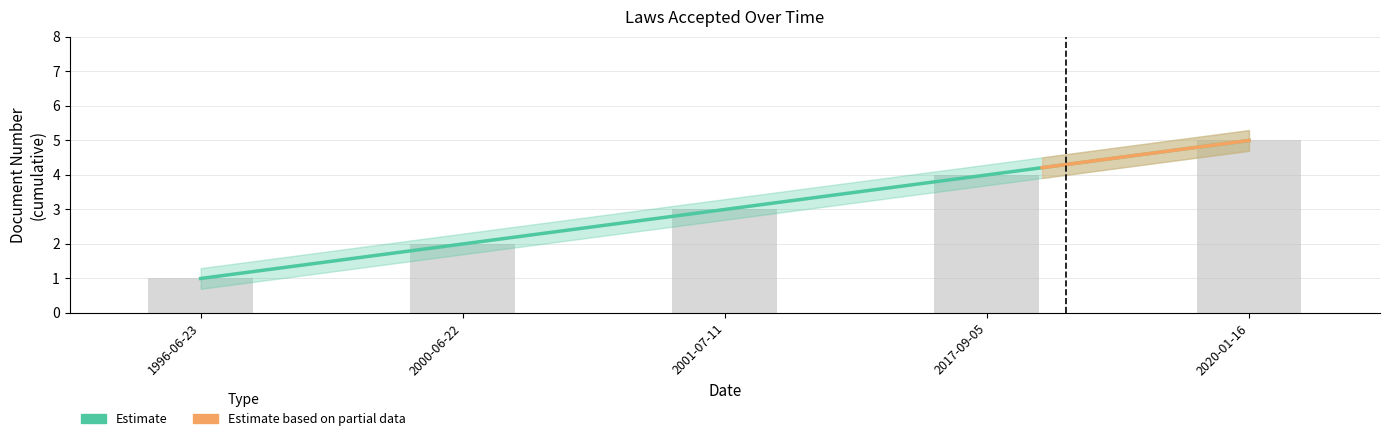

Which has a higher value, 2000-06-22 or 2001-07-11?

2001-07-11